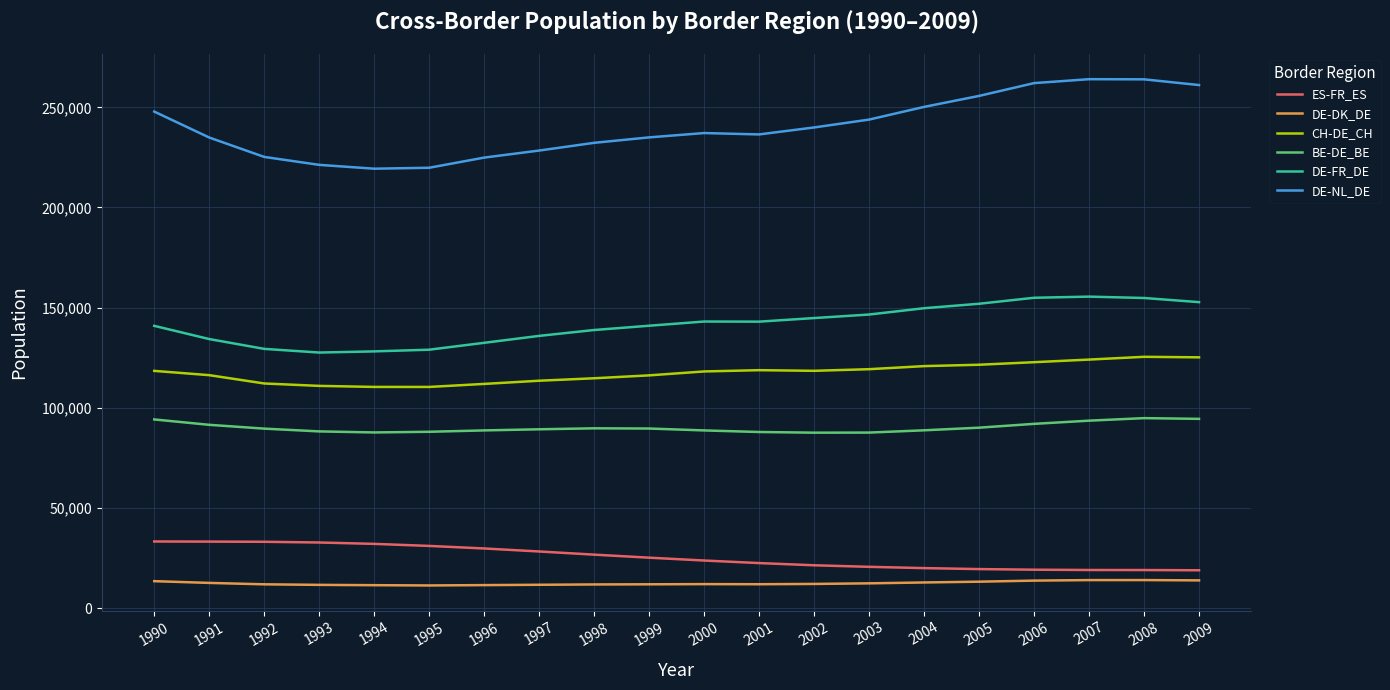

True or false: DE-FR_DE and CH-DE_CH cross at least once.

False